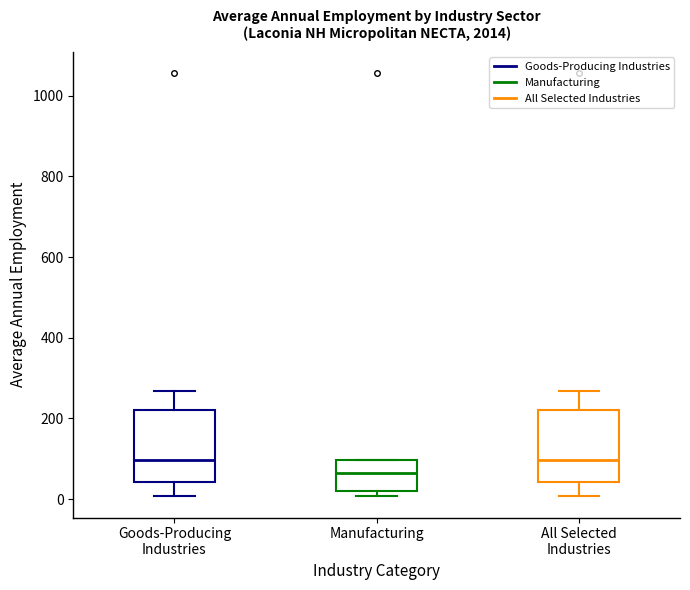

Reading left to right, read every box against the y-axis: the position of its median line, the range the box covers, and the ends of its whiskers. The values are not printed on the chart, so give them approximately, as read against the axis.

Goods-Producing Industries: median 100, box 40 to 220, whiskers 0 to 260
Manufacturing: median 60, box 20 to 100, whiskers 0 to 100
All Selected Industries: median 100, box 40 to 220, whiskers 0 to 260